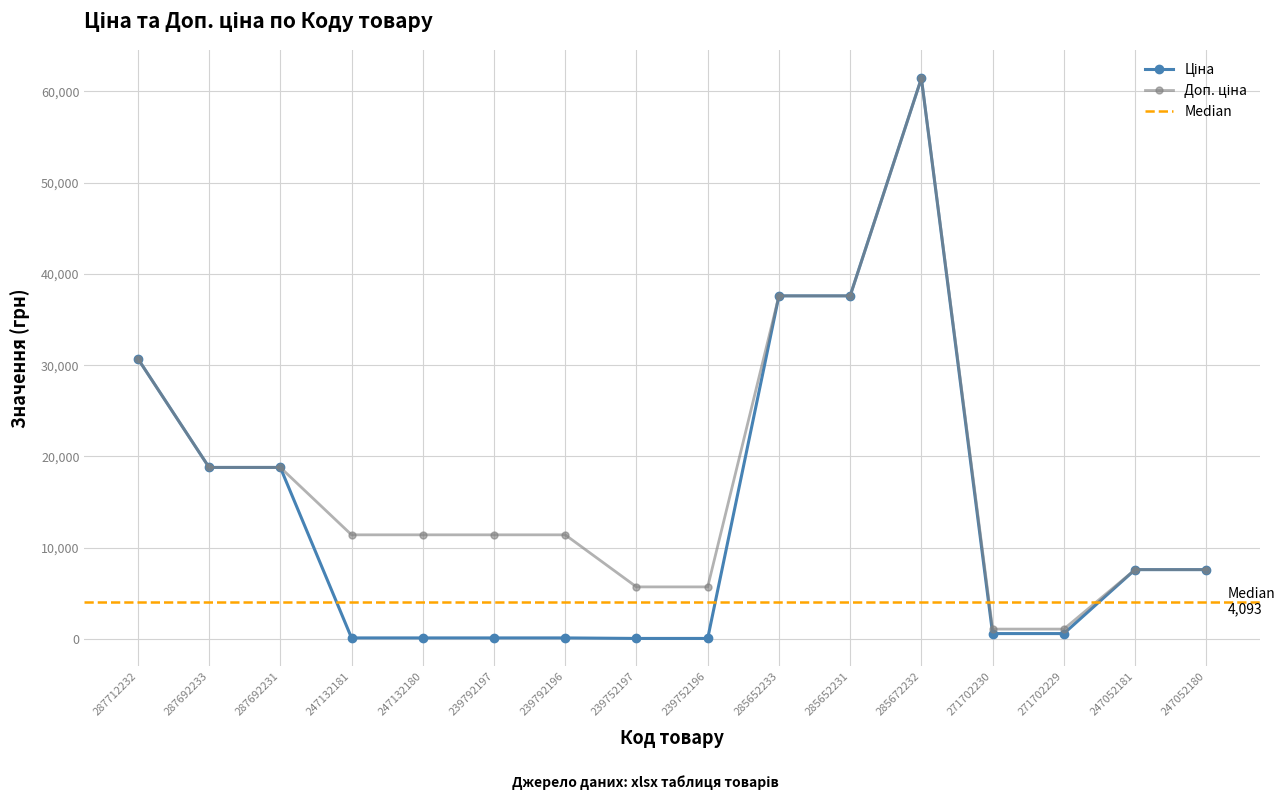

What is the value of the Доп. ціна point at the 12th from the left?

61434.3